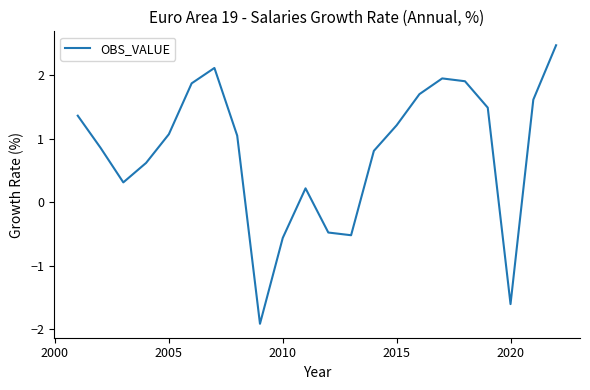

What is the maximum value shown in the chart?

2.5